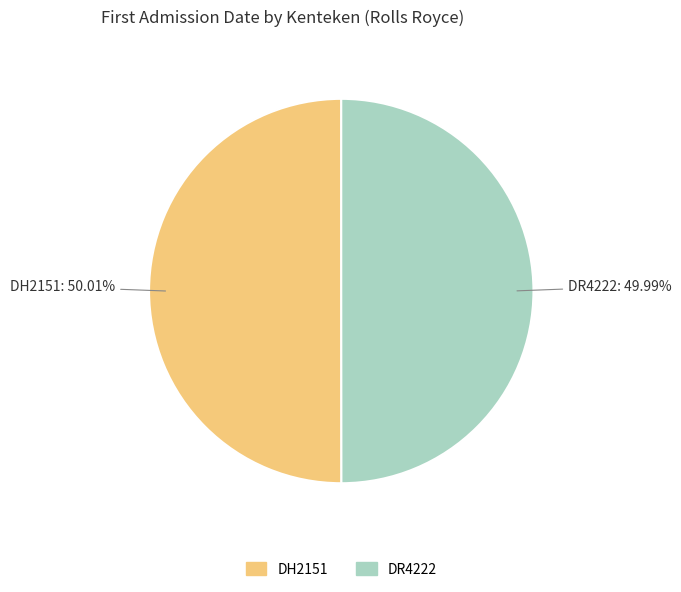

How many segments does this pie chart have?

2